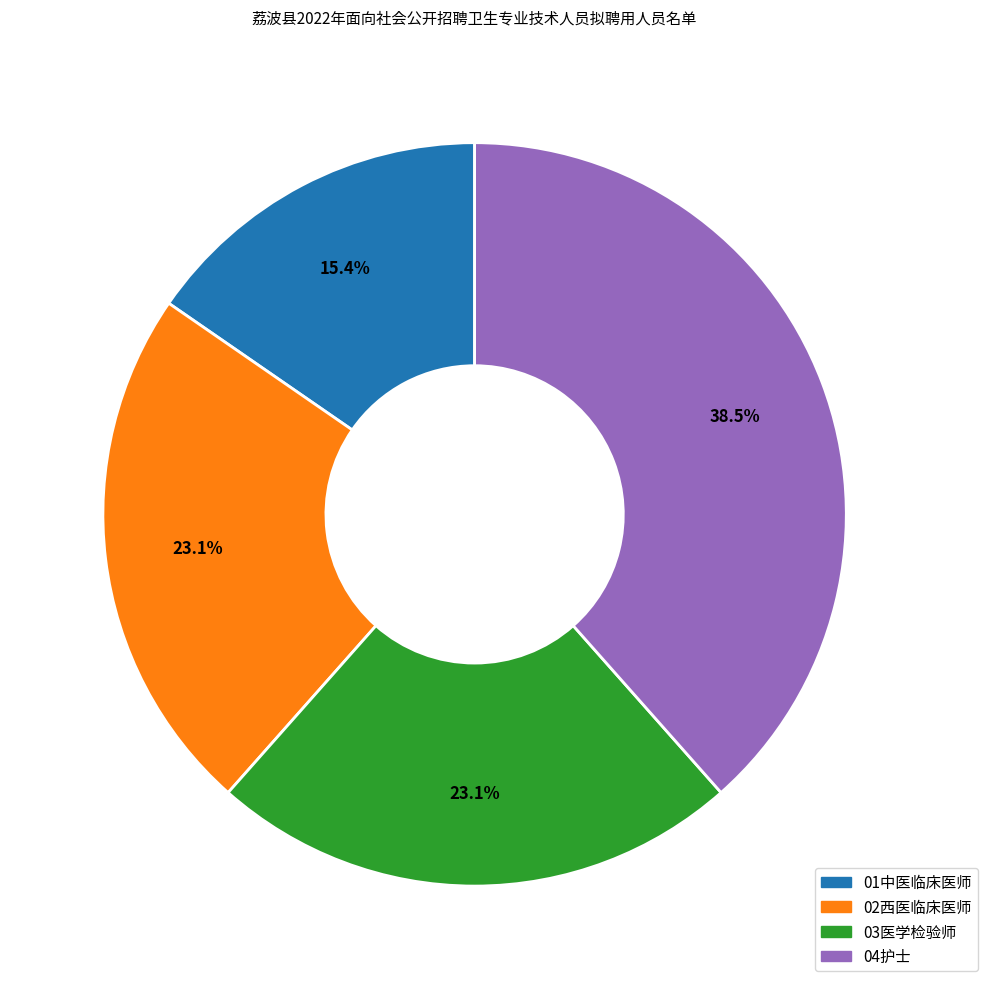

What percentage is NOT represented by 03医学检验师?

76.9%